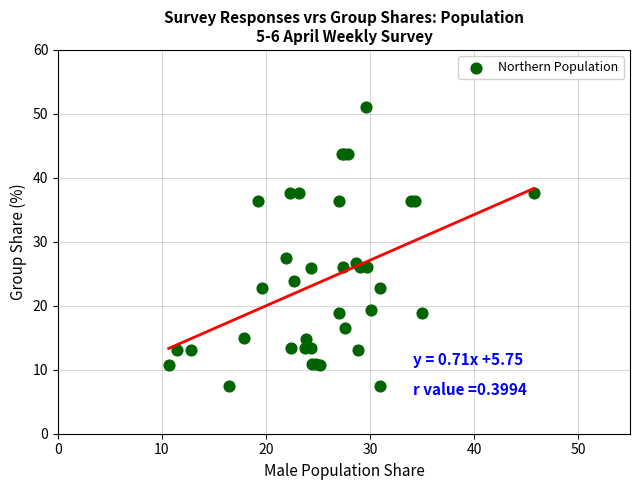

What Y value in the scatter plot is closest to 29?

27.5